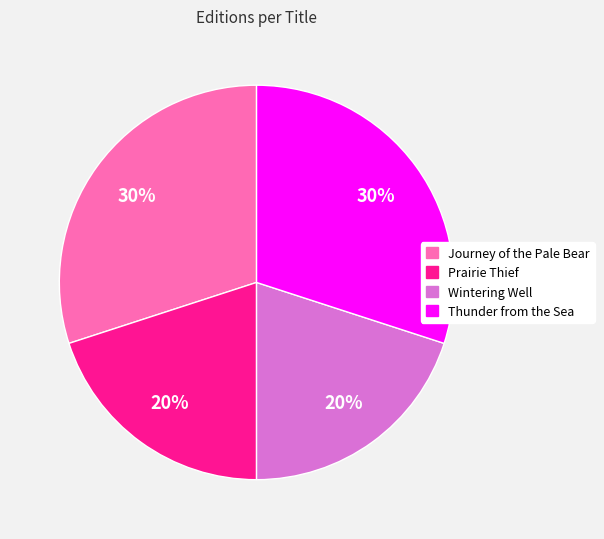

Is Wintering Well the majority of the pie?

No